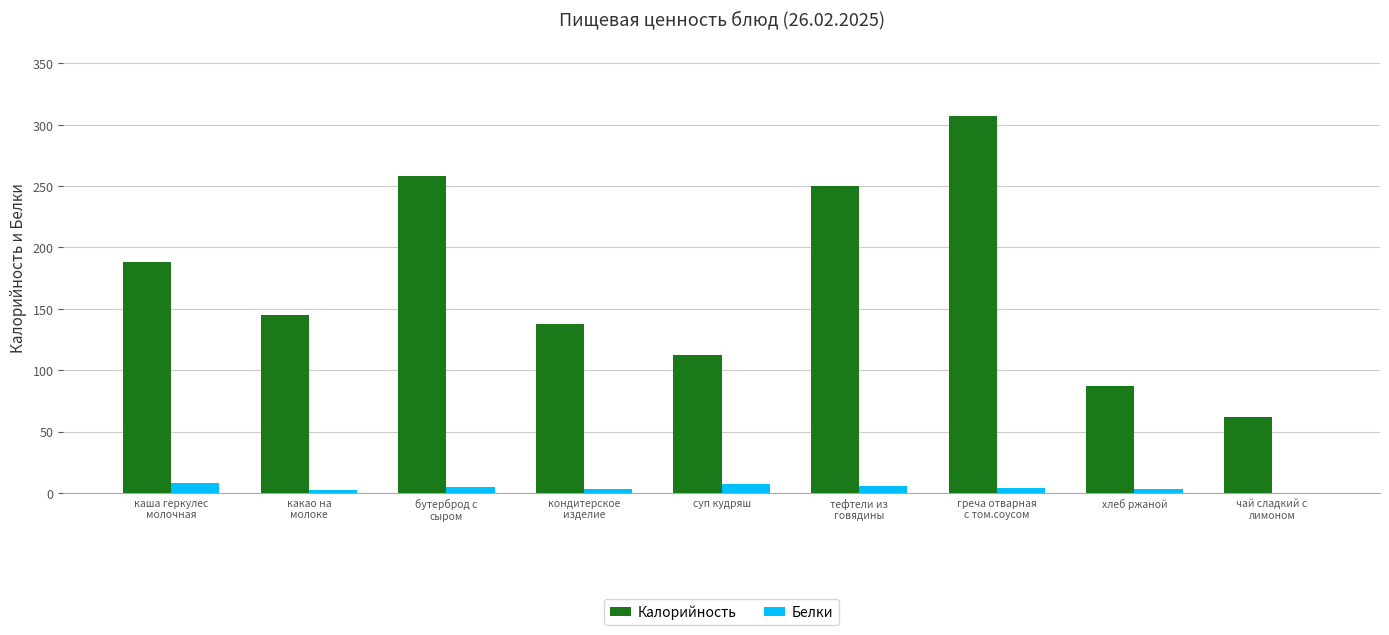

Which series has the largest total across all categories?

Калорийность